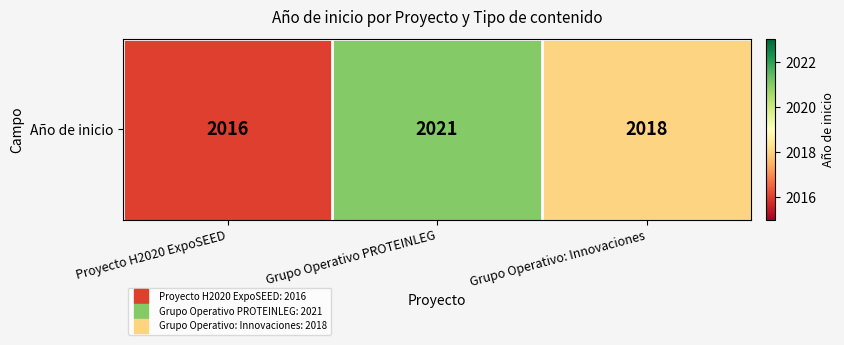

What is the sum of the values at Grupo Operativo: Innovaciones and Grupo Operativo PROTEINLEG?

4039